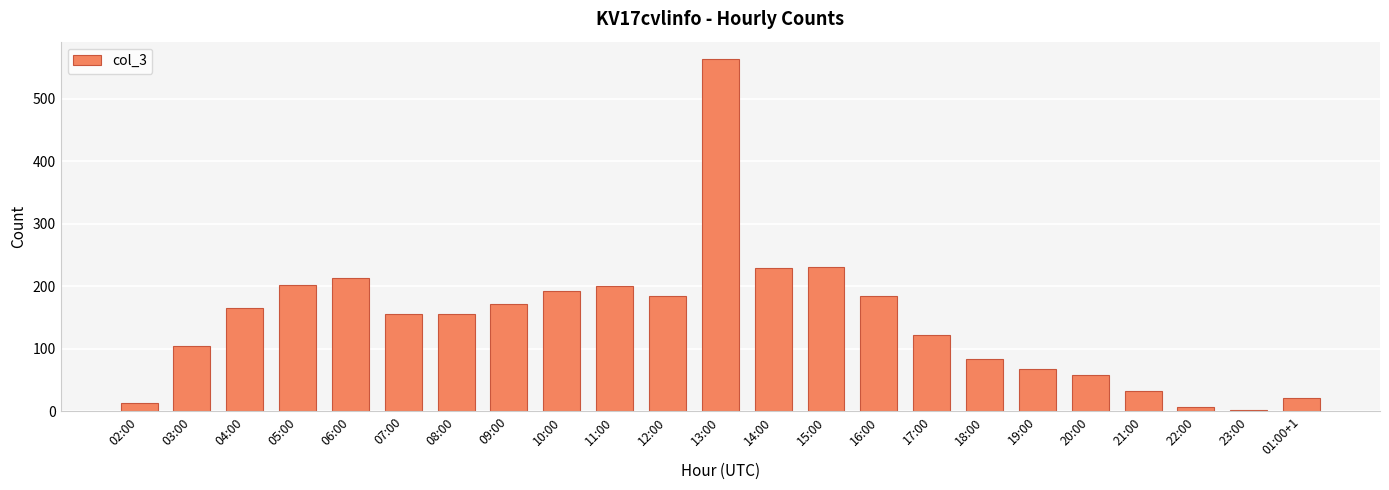

Where is the data nearest to the value 282?

15:00